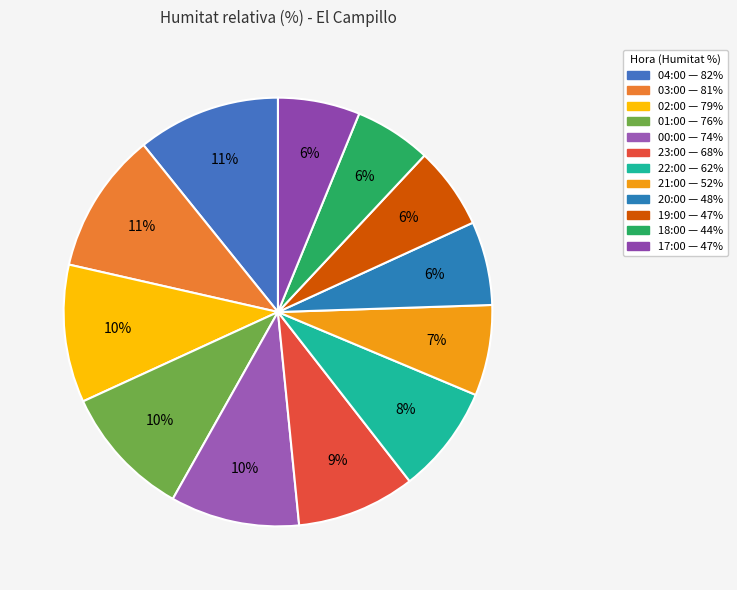

Which has a higher value, 19:00 or 01:00?

01:00